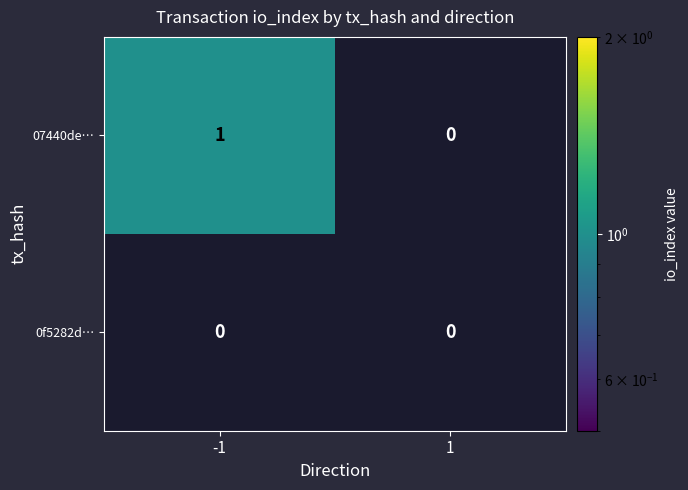

Which series changed the most between -1 and 1?

07440de…